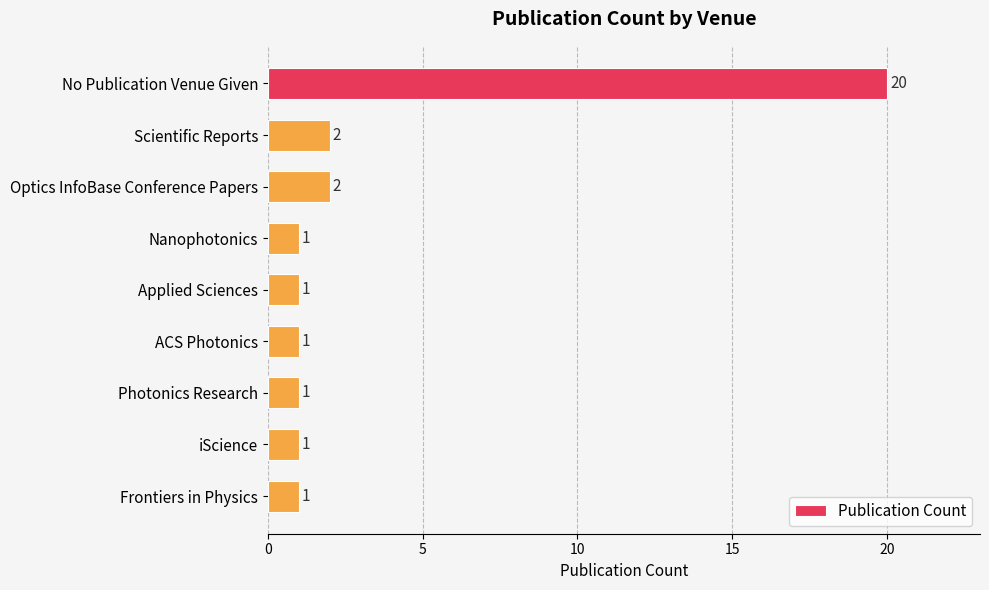

What is the maximum value shown in the chart?

20